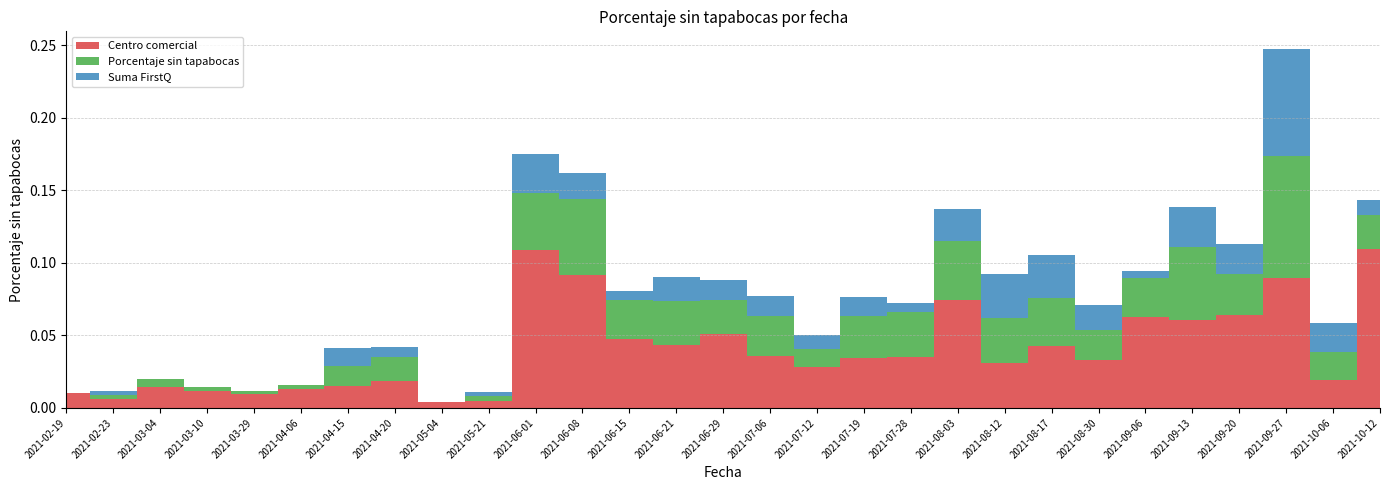

Reading left to right, list all the values displayed in this chart.

Centro comercial: 2021-02-19=0.0	2021-02-23=0.0	2021-03-04=0.0	2021-03-10=0.0	2021-03-29=0.0	2021-04-06=0.0	2021-04-15=0.0	2021-04-20=0.0	2021-05-04=0.0	2021-05-21=0.0	2021-06-01=0.1	2021-06-08=0.1	2021-06-15=0.0	2021-06-21=0.0	2021-06-29=0.1	2021-07-06=0.0	2021-07-12=0.0	2021-07-19=0.0	2021-07-28=0.0	2021-08-03=0.1	2021-08-12=0.0	2021-08-17=0.0	2021-08-30=0.0	2021-09-06=0.1	2021-09-13=0.1	2021-09-20=0.1	2021-09-27=0.1	2021-10-06=0.0	2021-10-12=0.1
Porcentaje sin tapabocas: 2021-02-19=0.0	2021-02-23=0.0	2021-03-04=0.0	2021-03-10=0.0	2021-03-29=0.0	2021-04-06=0.0	2021-04-15=0.0	2021-04-20=0.0	2021-05-04=0.0	2021-05-21=0.0	2021-06-01=0.0	2021-06-08=0.1	2021-06-15=0.0	2021-06-21=0.0	2021-06-29=0.0	2021-07-06=0.0	2021-07-12=0.0	2021-07-19=0.0	2021-07-28=0.0	2021-08-03=0.0	2021-08-12=0.0	2021-08-17=0.0	2021-08-30=0.0	2021-09-06=0.0	2021-09-13=0.1	2021-09-20=0.0	2021-09-27=0.1	2021-10-06=0.0	2021-10-12=0.0
Suma FirstQ: 2021-02-19=0.0	2021-02-23=0.0	2021-03-04=0.0	2021-03-10=0.0	2021-03-29=0.0	2021-04-06=0.0	2021-04-15=0.0	2021-04-20=0.0	2021-05-04=0.0	2021-05-21=0.0	2021-06-01=0.0	2021-06-08=0.0	2021-06-15=0.0	2021-06-21=0.0	2021-06-29=0.0	2021-07-06=0.0	2021-07-12=0.0	2021-07-19=0.0	2021-07-28=0.0	2021-08-03=0.0	2021-08-12=0.0	2021-08-17=0.0	2021-08-30=0.0	2021-09-06=0.0	2021-09-13=0.0	2021-09-20=0.0	2021-09-27=0.1	2021-10-06=0.0	2021-10-12=0.0